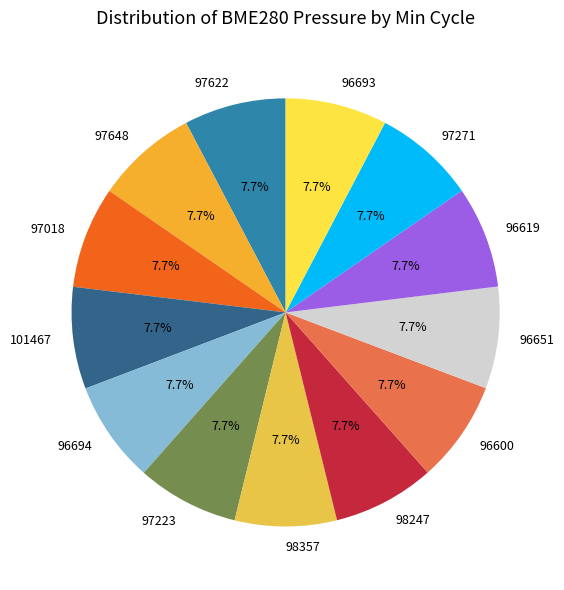

Is there any slice that represents more than half of the pie?

No